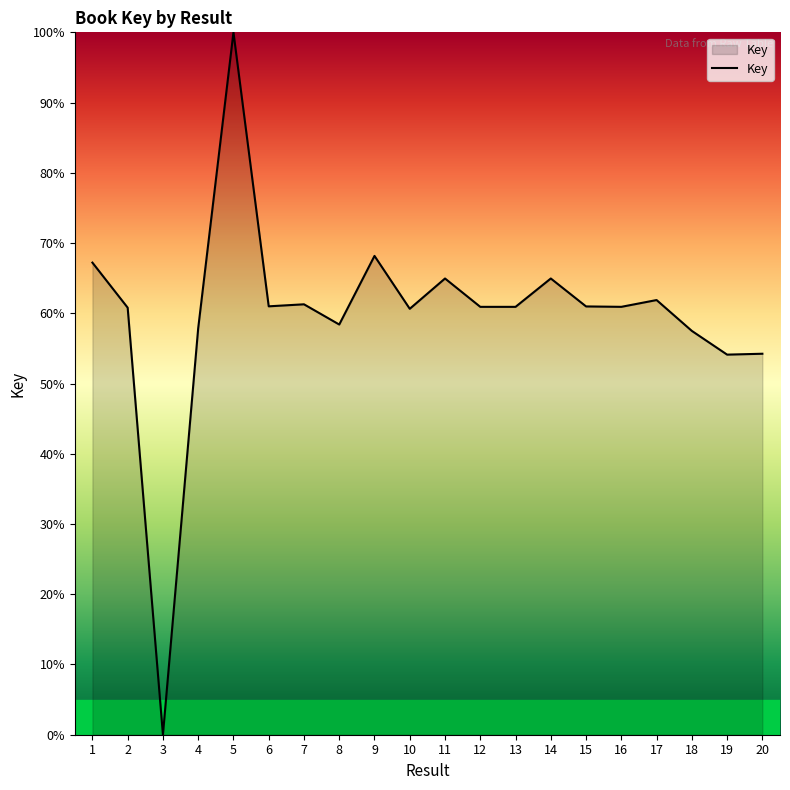

The chart shows a value of 95.2 at 8. True or false?

False